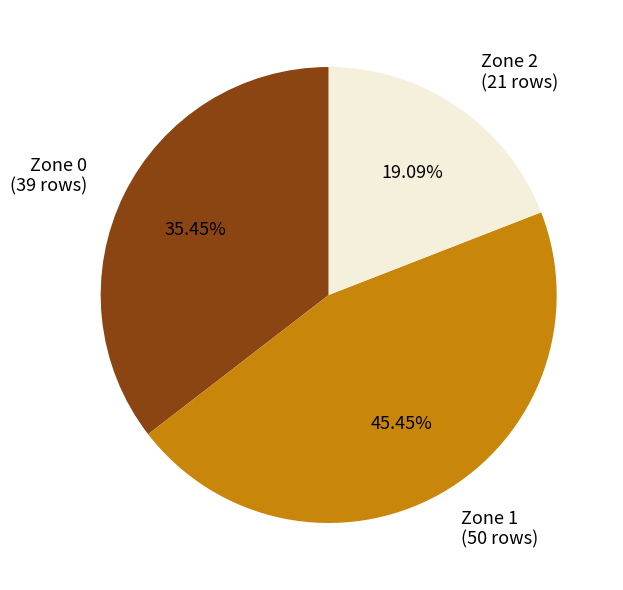

To the nearest percent, what is the difference between the Zone 1 and Zone 2 slice percentages?

26%